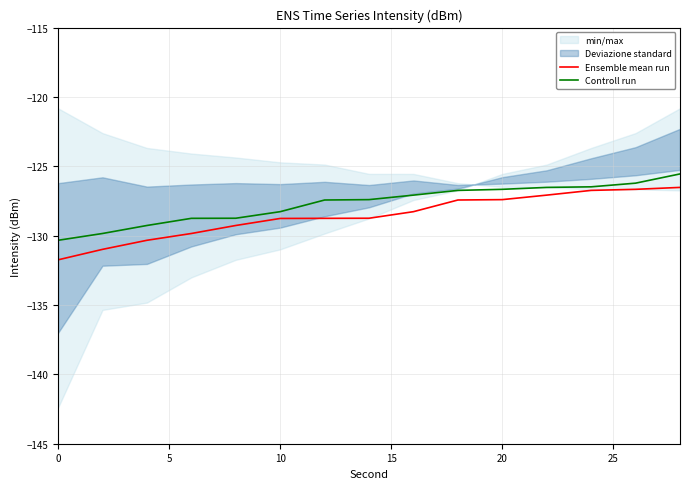

What is the lowest value of the Controll run series?

-130.3